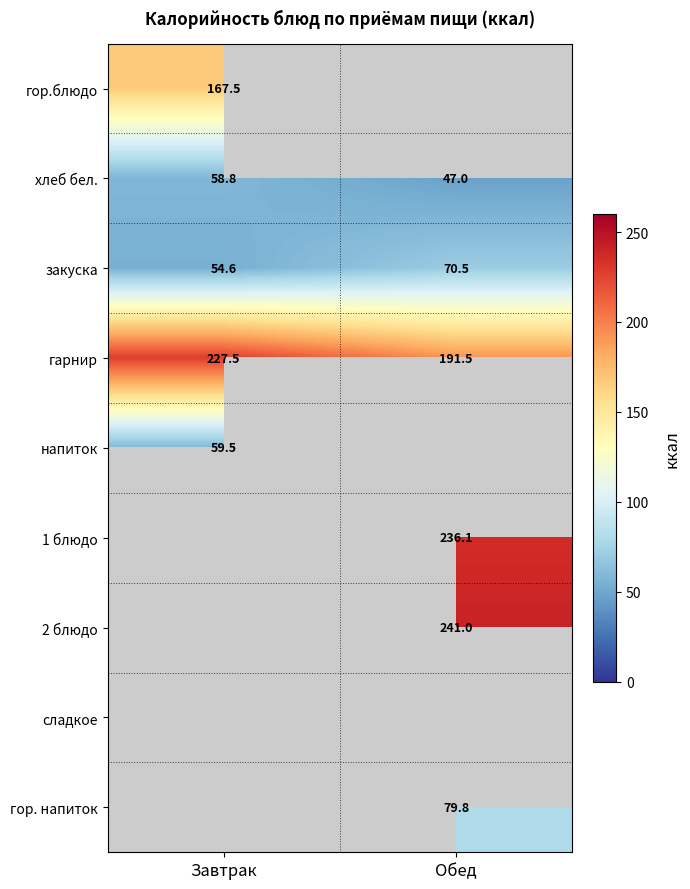

Which category has the highest value in the хлеб бел. series?

Завтрак